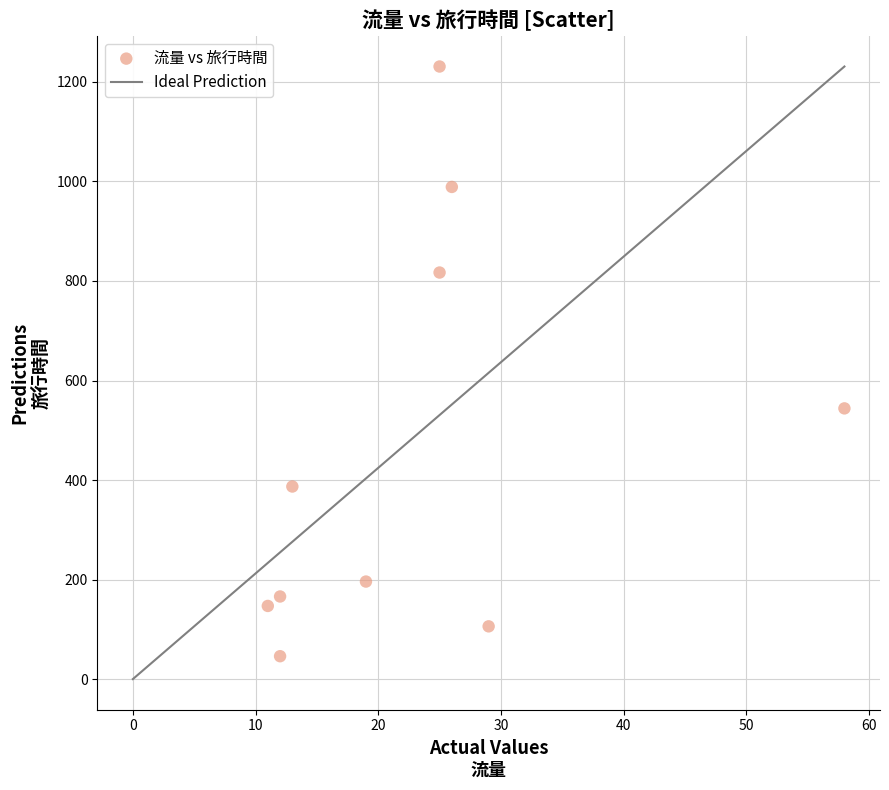

What Y value in the scatter plot is closest to 638?

544